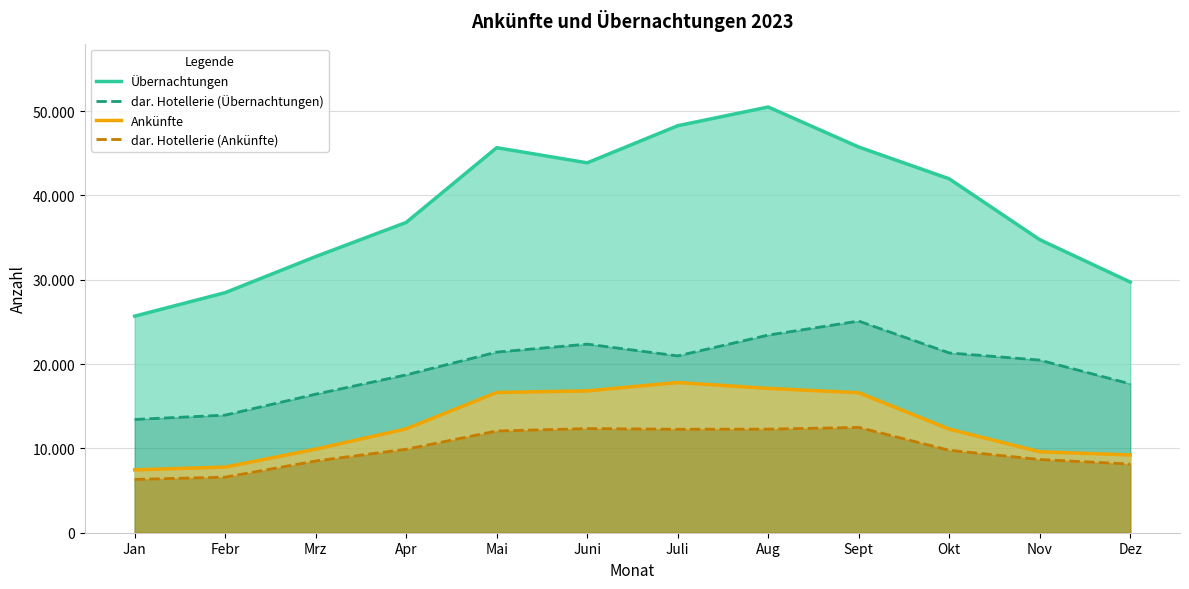

True or false: Ankünfte and dar. Hotellerie (Übernachtungen) cross at least once.

False